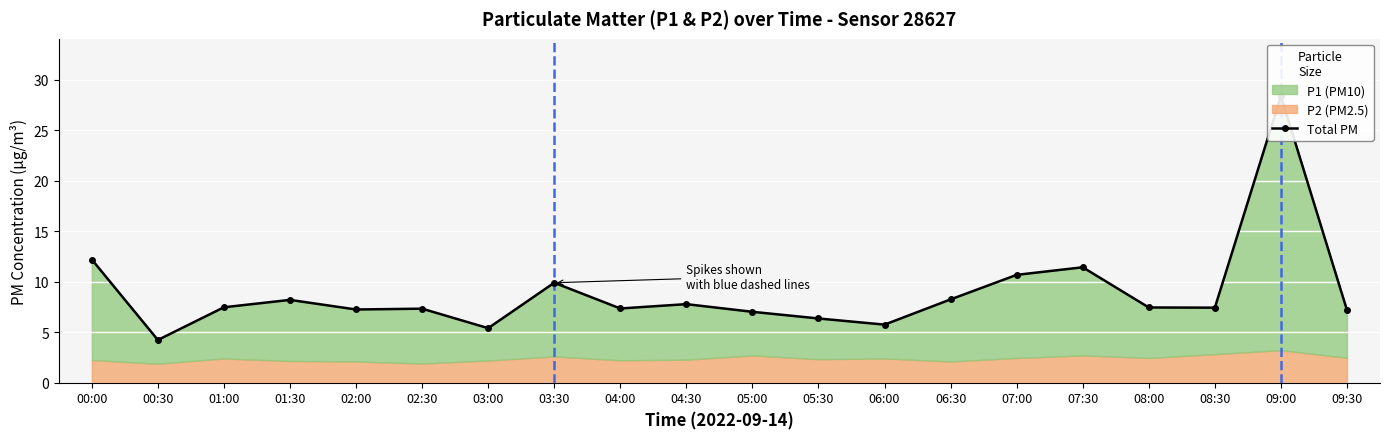

What is the label of the 19th point from the left?

09:00